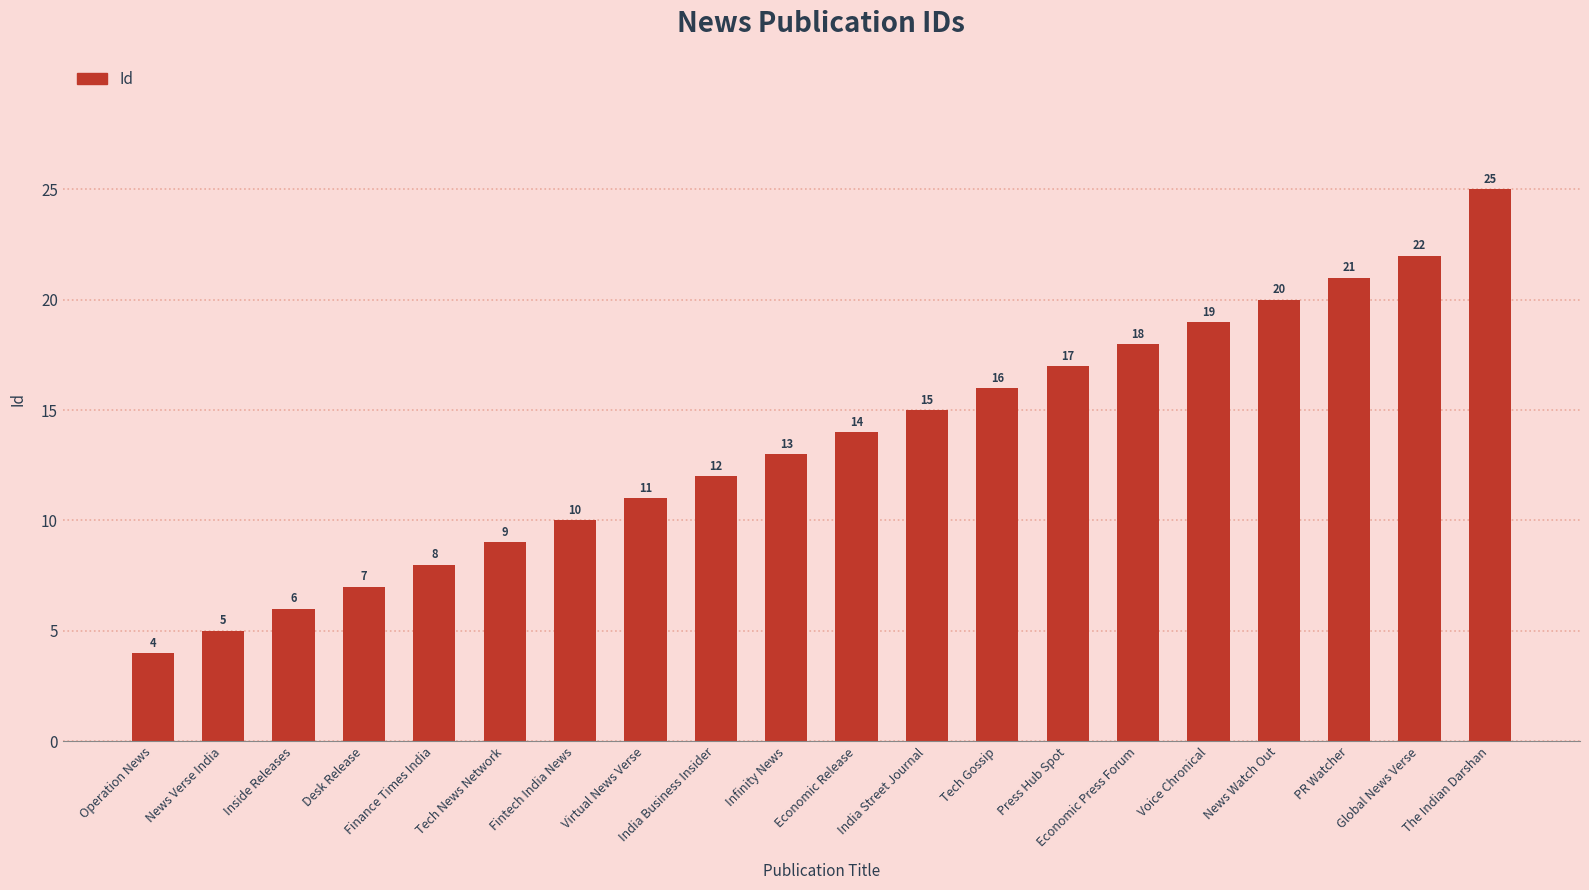

What position from the right is Infinity News?

11